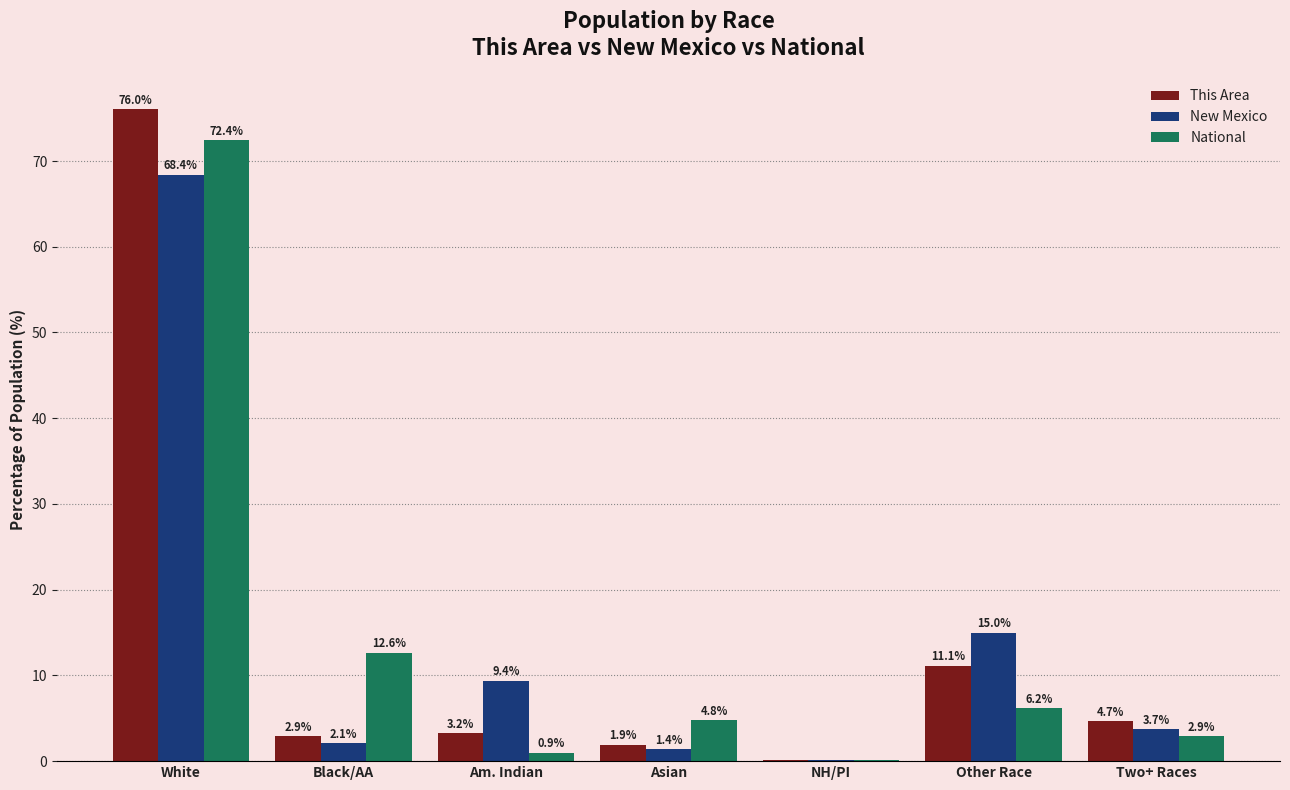

What is the sum of the New Mexico values at White and NH/PI?

68.5